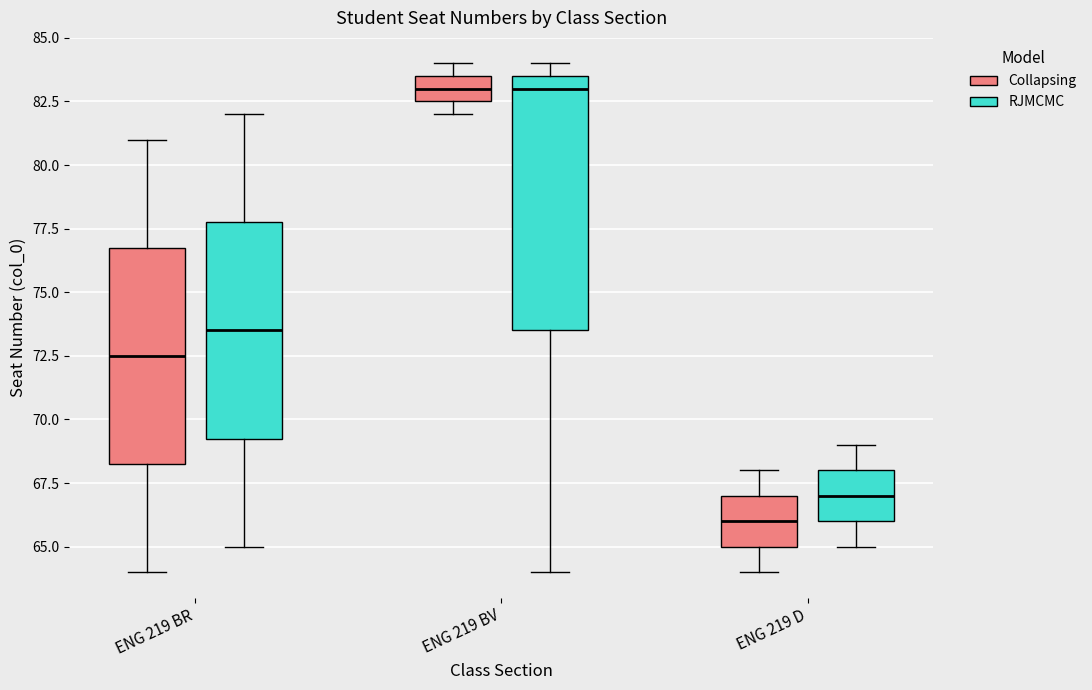

Comparing the boxes themselves (not the whiskers), which one is the tallest?

ENG 219 BV (RJMCMC)